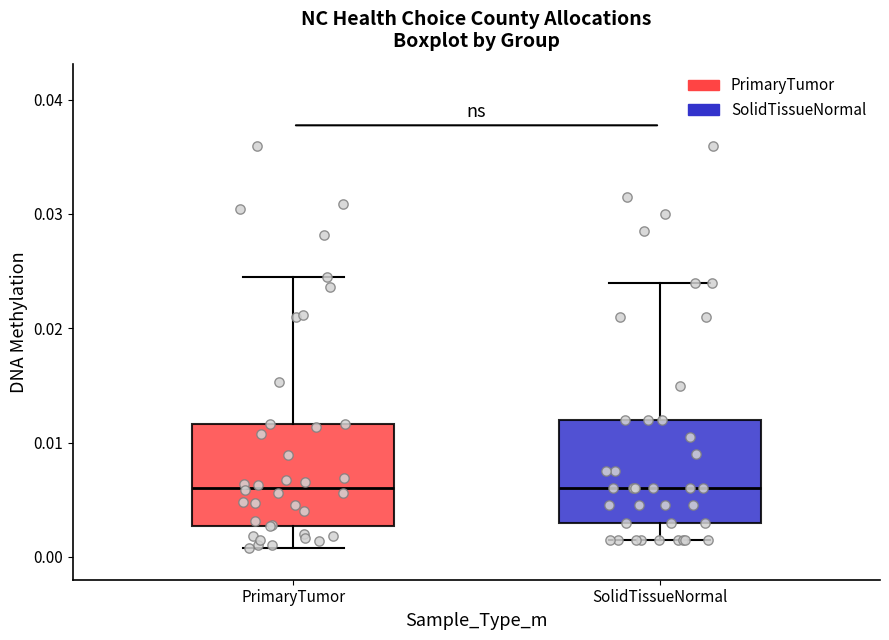

Reading left to right, read every box against the y-axis: the position of its median line, the range the box covers, and the ends of its whiskers. The values are not printed on the chart, so give them approximately, as read against the axis.

PrimaryTumor: median 0.006, box 0.003 to 0.012, whiskers 0.001 to 0.024
SolidTissueNormal: median 0.006, box 0.003 to 0.012, whiskers 0.001 to 0.024